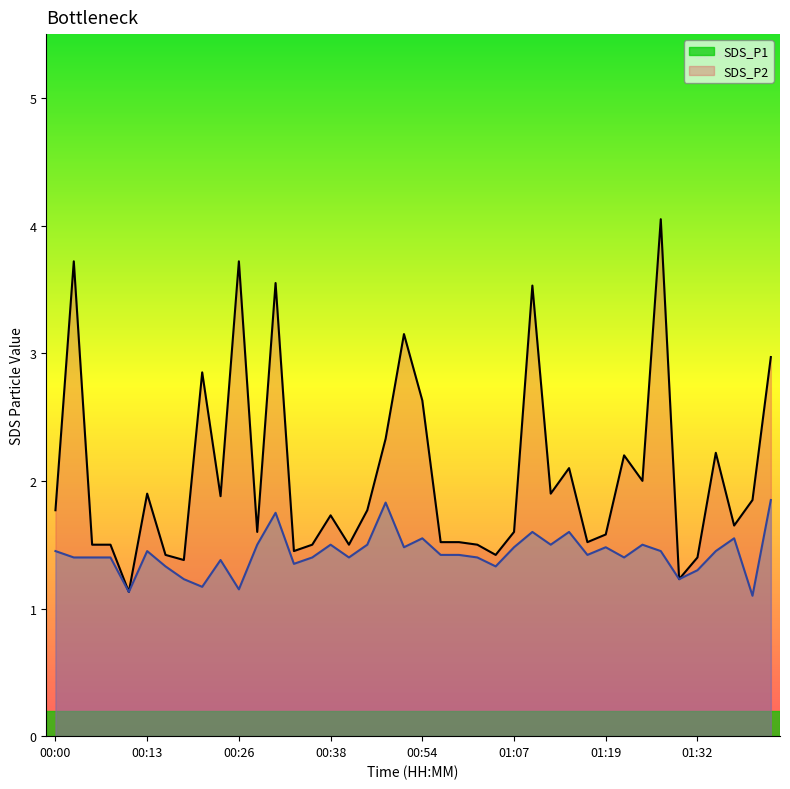

The value of SDS_P2 line at 16 is 2.2. True or false?

False